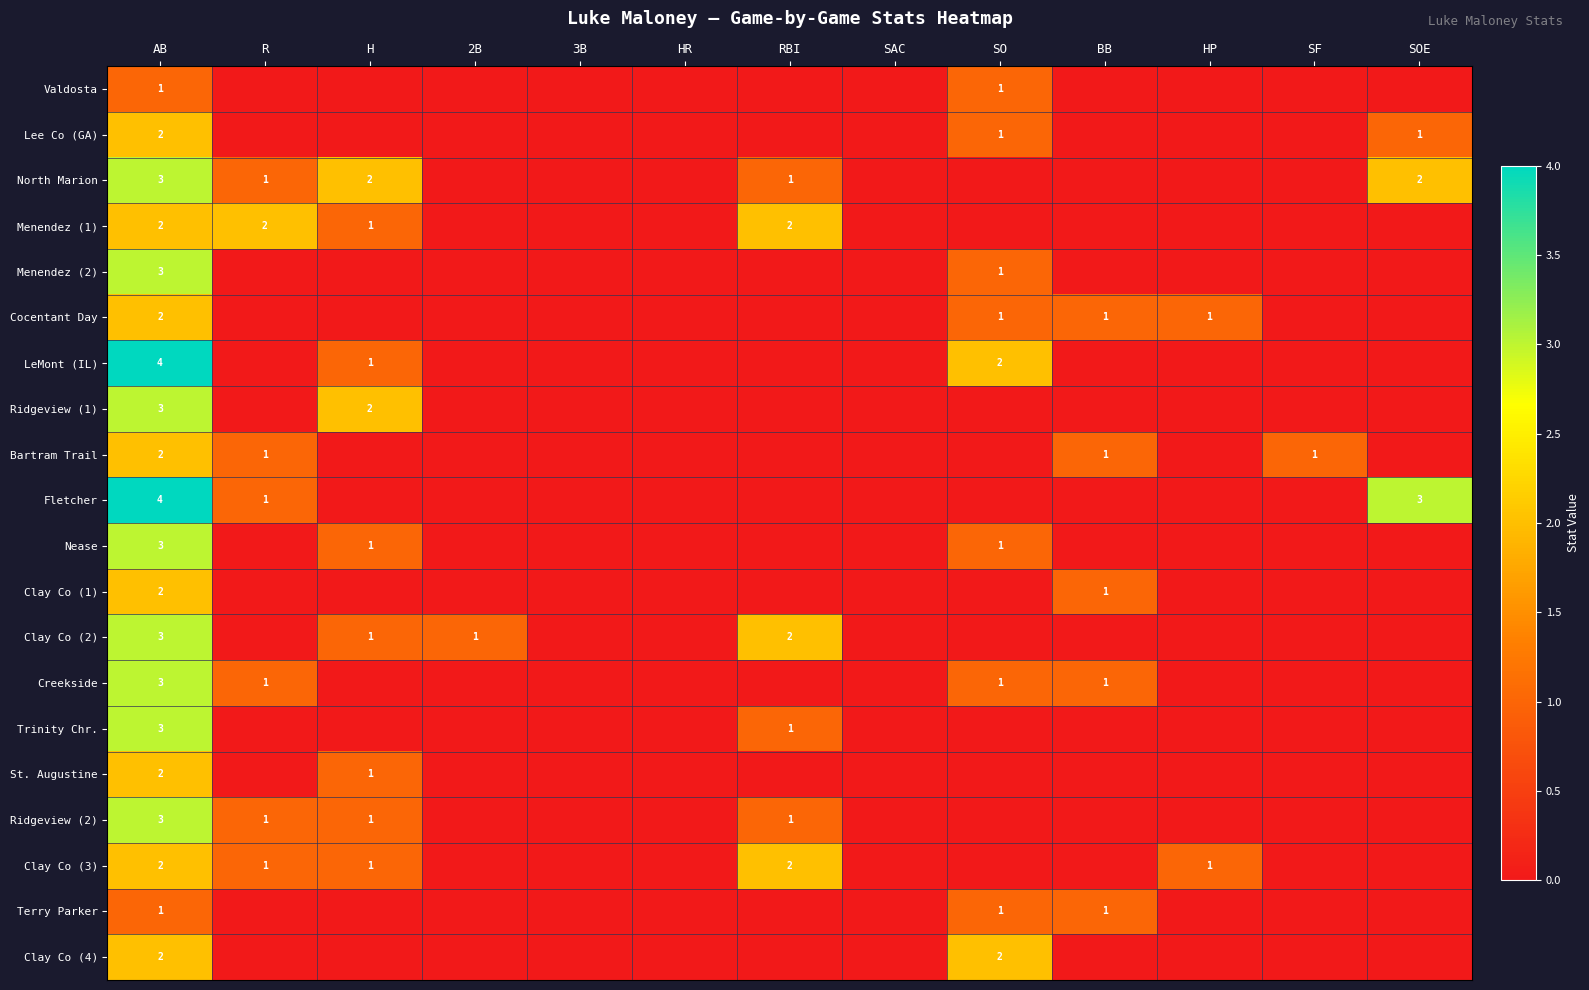

What is the difference between the maximum and minimum values in the Fletcher series?

4